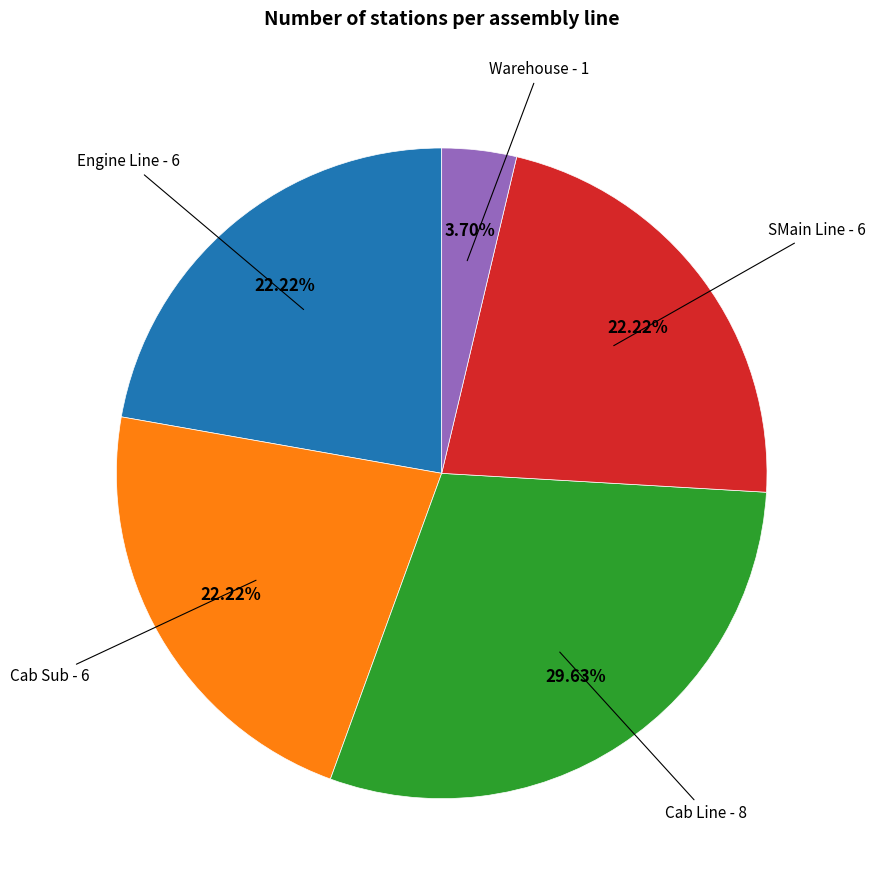

How many segments does this pie chart have?

5